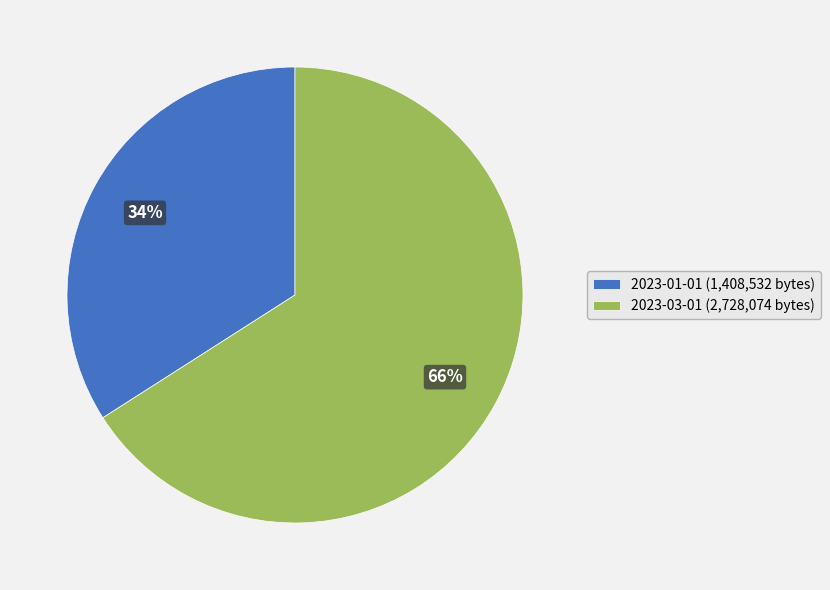

To the nearest percent, what portion does 2023-03-01 represent?

66%